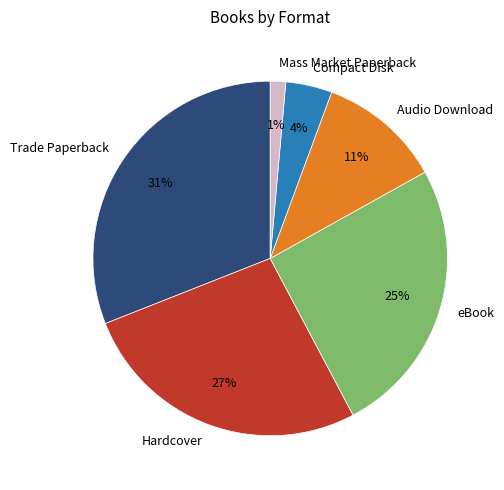

True or false: Hardcover accounts for 13% of the total.

False